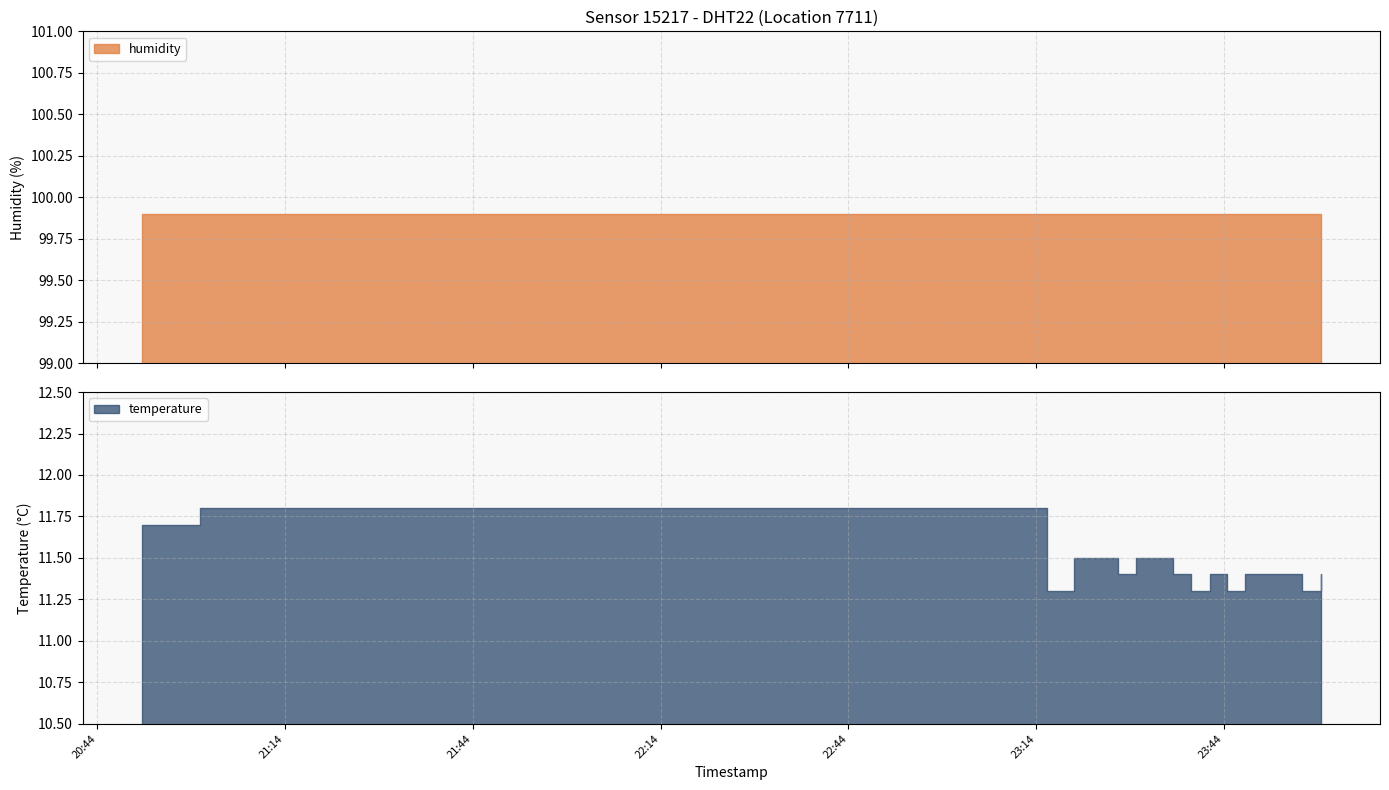

True or false: temperature has more than 0 points higher than both neighbors.

True